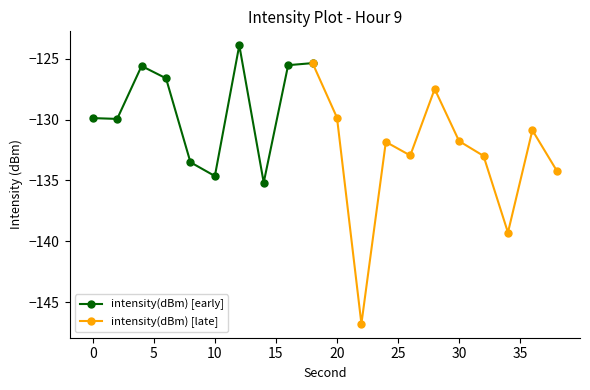

What is the value of the 12th point from the left?

-146.8